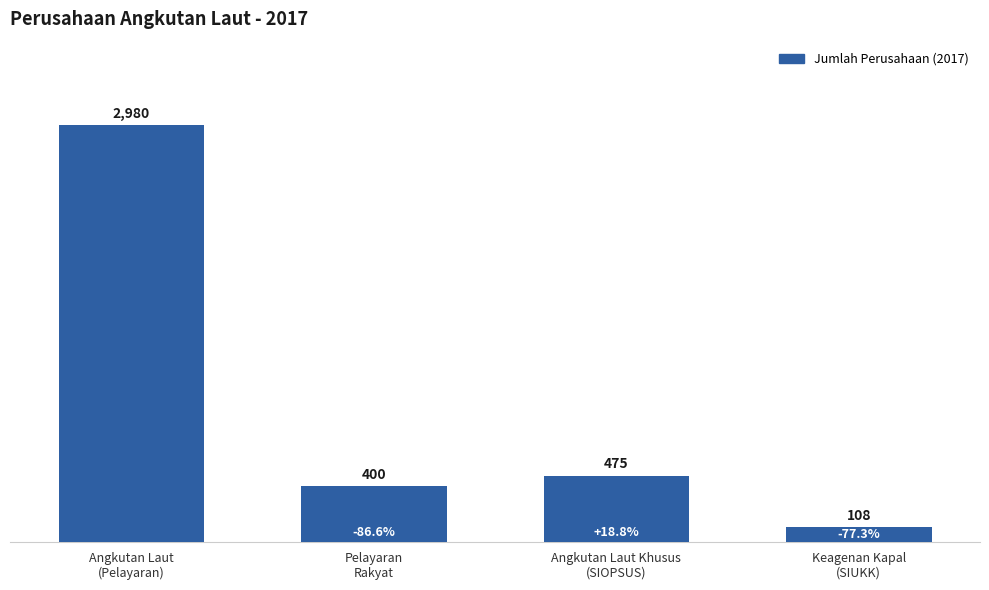

Rank the categories by value from lowest to highest.

Keagenan Kapal
(SIUKK), Pelayaran
Rakyat, Angkutan Laut Khusus
(SIOPSUS), Angkutan Laut
(Pelayaran)